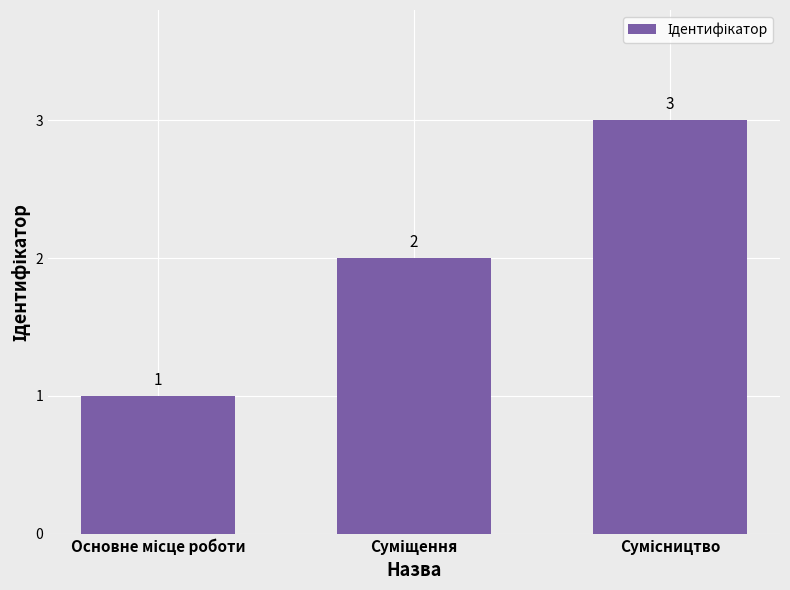

Count the number of categories in the chart.

3